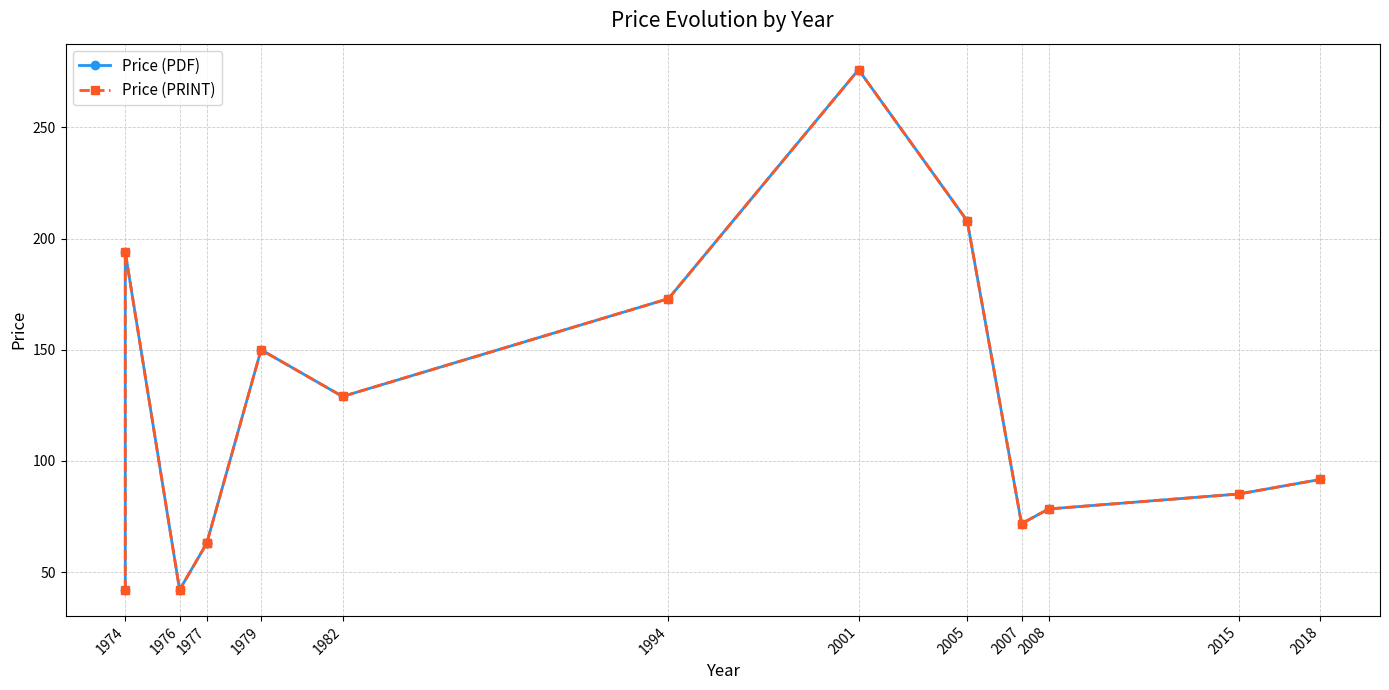

True or false: Price (PRINT) and Price (PDF) cross at least once.

False